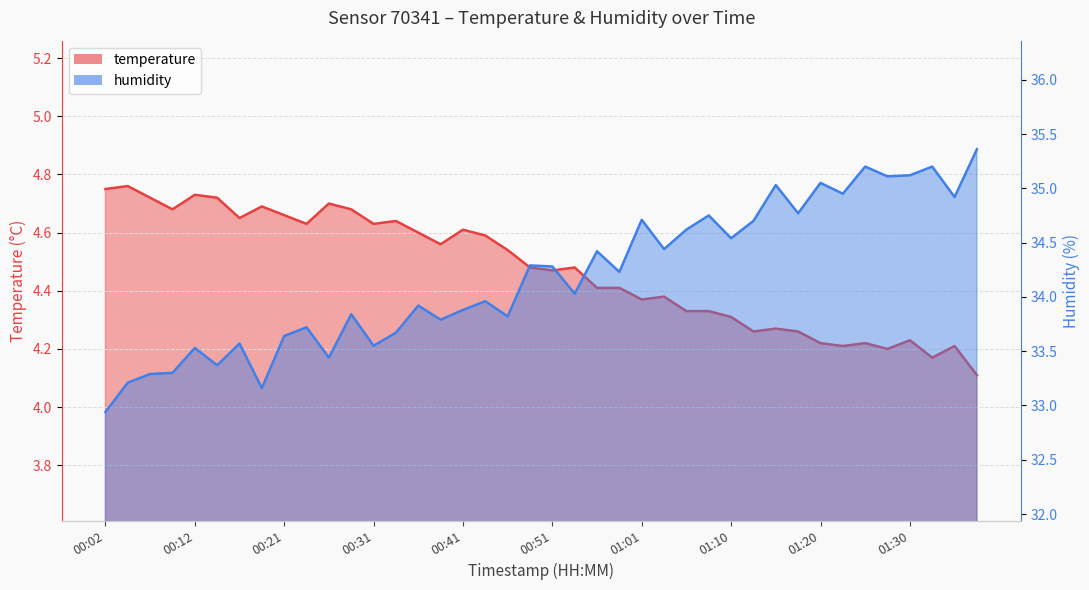

Which category has the lowest value in the humidity series?

00:02